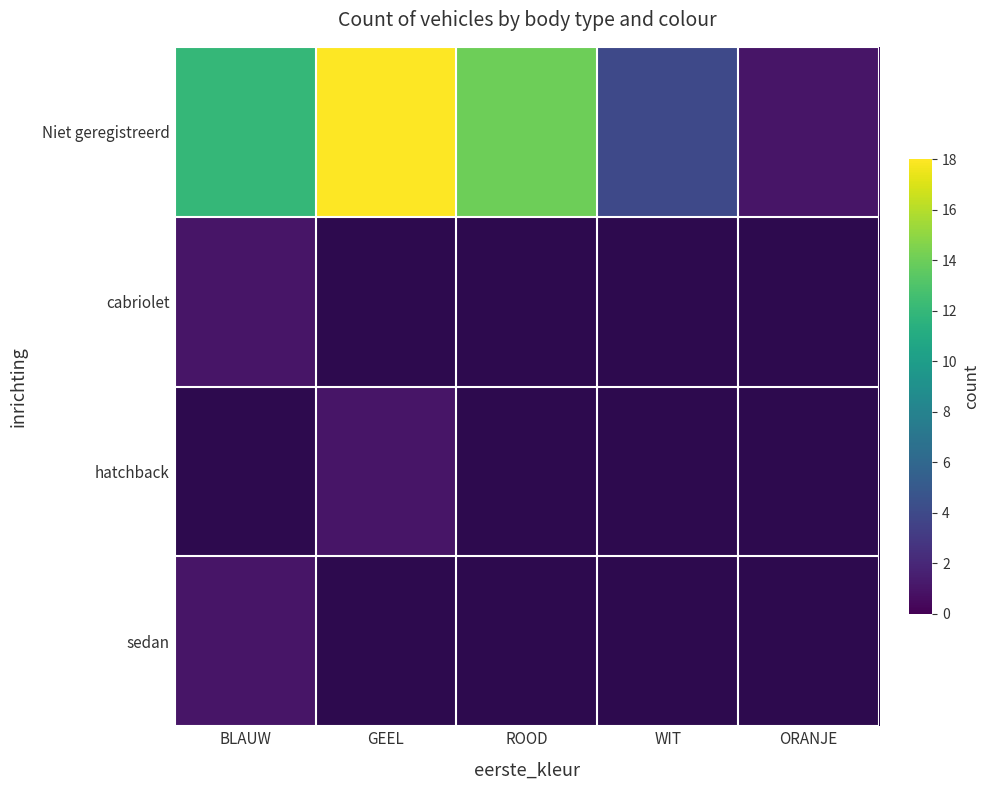

Which series has the largest total across all categories?

Niet geregistreerd